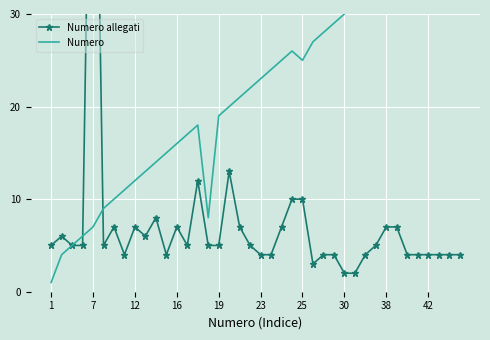

At which category does Numero reach its first local peak?

14